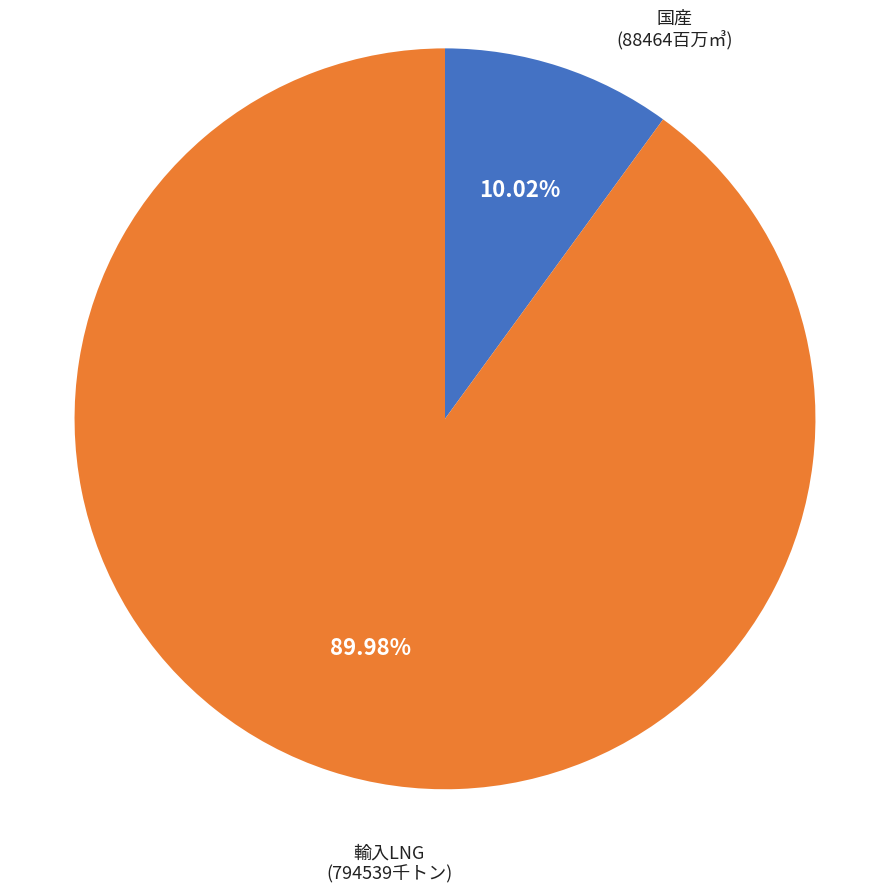

Is there a majority slice in this chart?

Yes